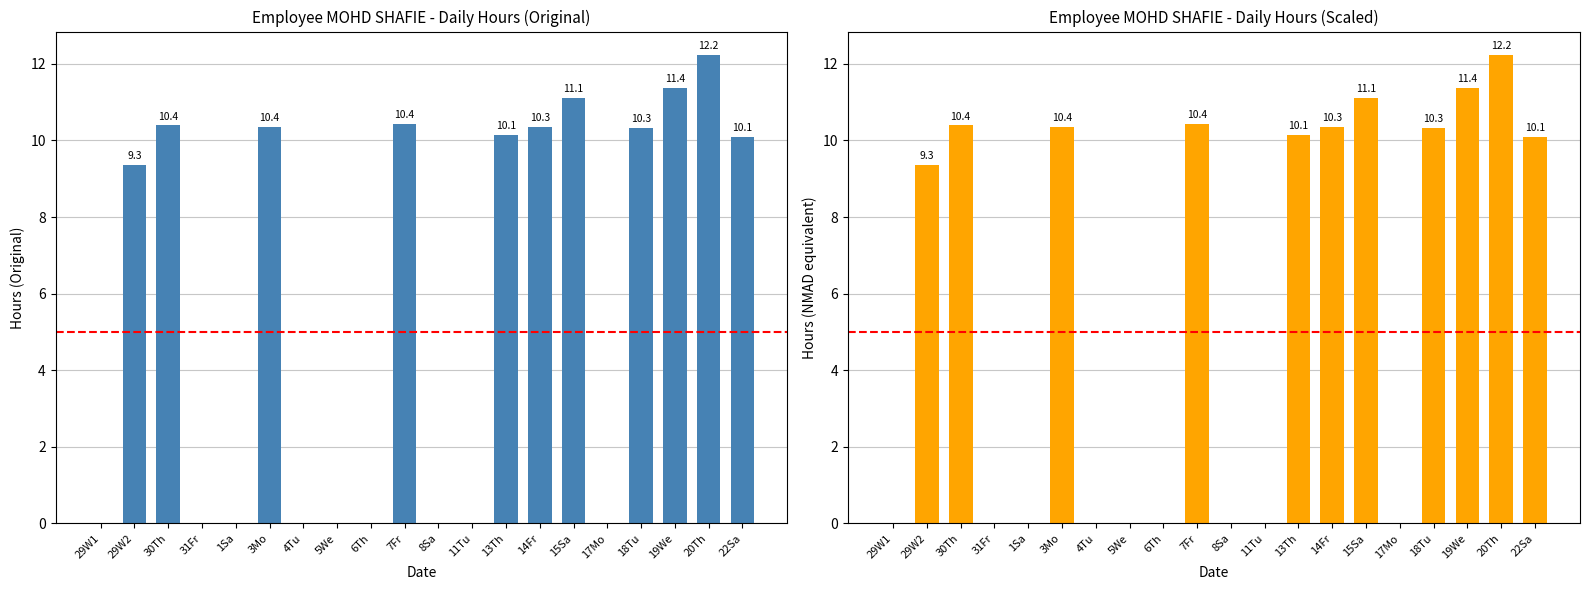

Rank the categories by value from highest to lowest.

20Th, 19We, 15Sa, 7Fr, 30Th, 3Mo, 14Fr, 18Tu, 13Th, 22Sa, 29W2, 29W1, 31Fr, 1Sa, 4Tu, 5We, 6Th, 8Sa, 11Tu, 17Mo